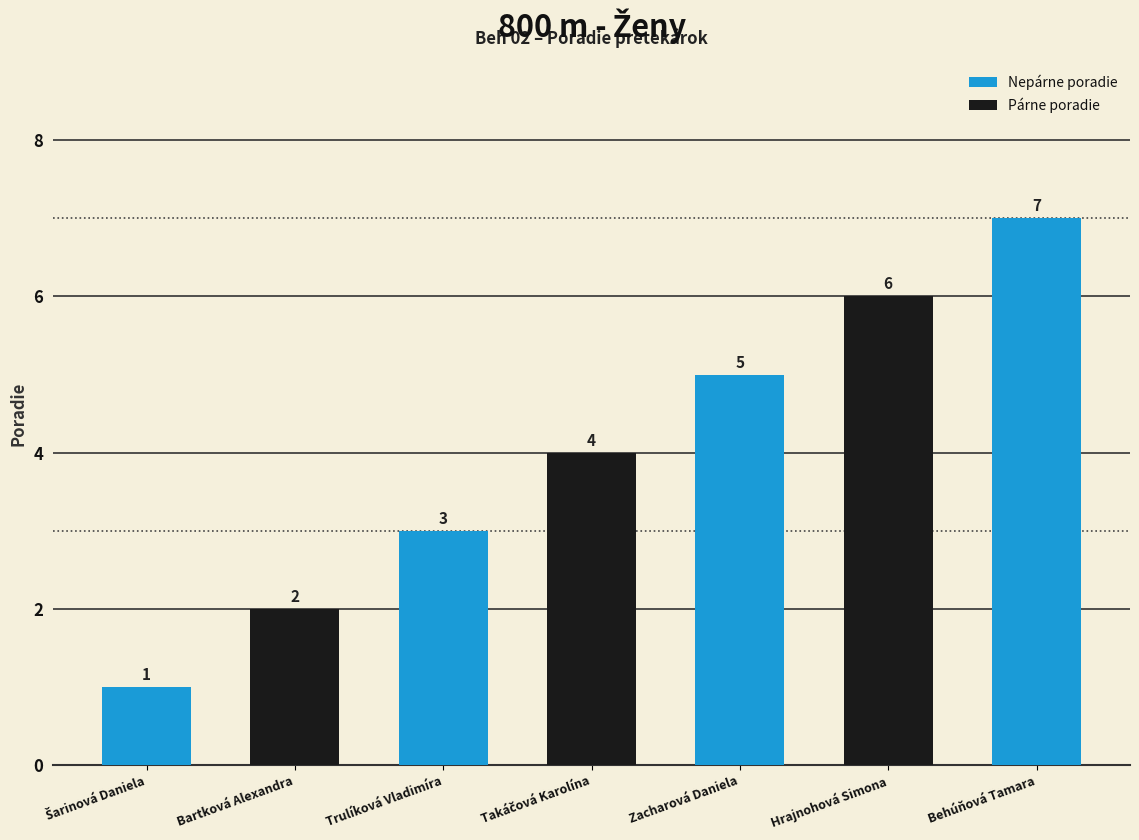

What is the change in value from Trulíková Vladimíra to Hrajnohová Simona?

+3